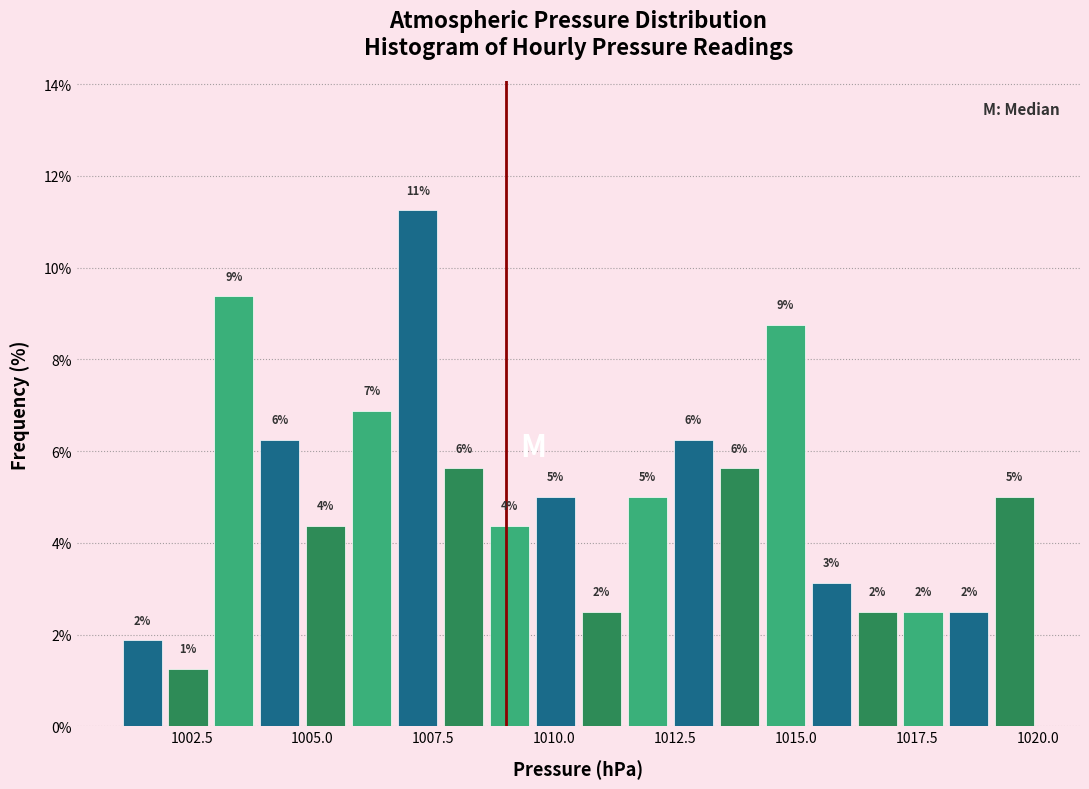

Around what value on the x-axis is the tallest bar? Give the approximate position of its centre, as read against the axis.

1007.0